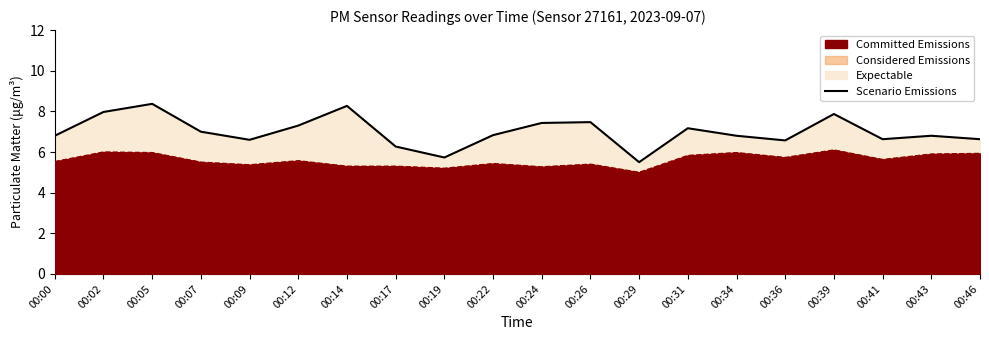

What is the value of the 18th point from the left?

6.6